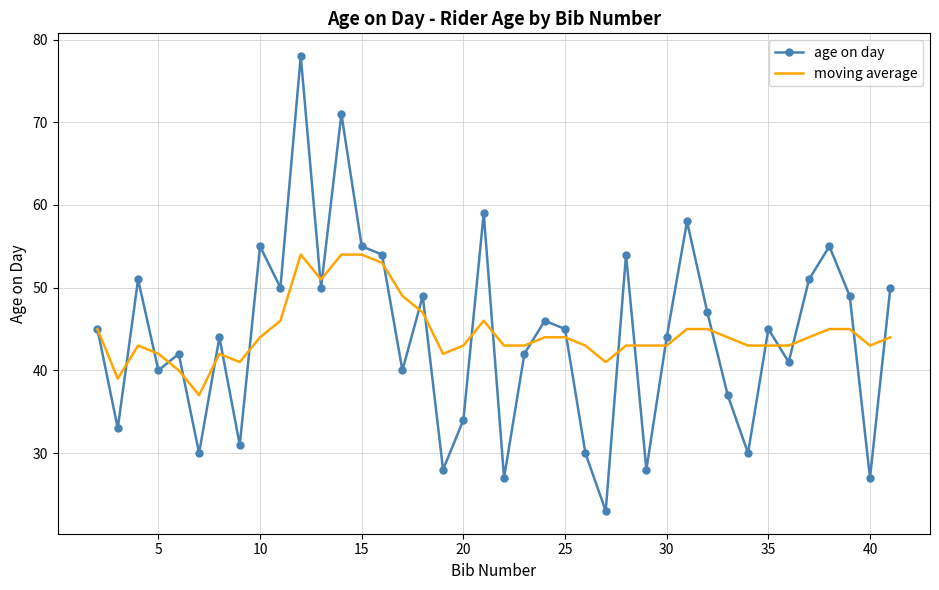

What is the average value of the age on day series?

44